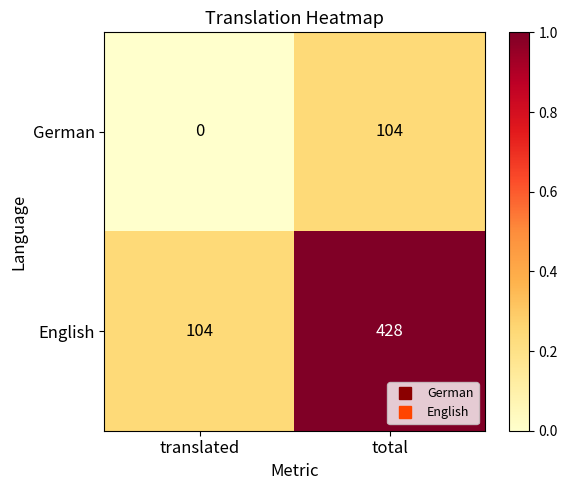

What is the sum of all English values?

532